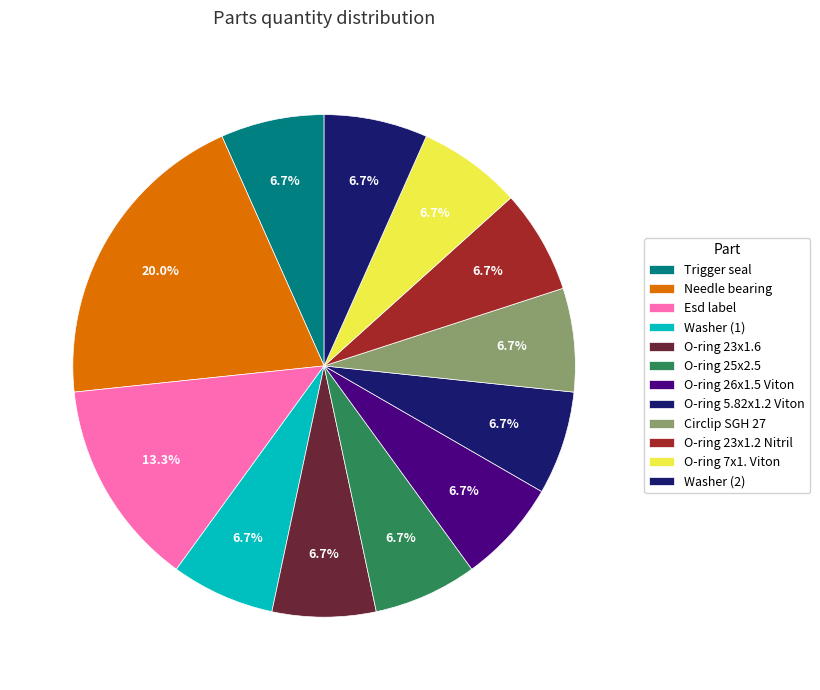

Rank the categories by value from highest to lowest.

Needle bearing, Esd label, Trigger seal, Washer (1), O-ring 23x1.6, O-ring 25x2.5, O-ring 26x1.5 Viton, O-ring 5.82x1.2 Viton, Circlip SGH 27, O-ring 23x1.2 Nitril, O-ring 7x1. Viton, Washer (2)